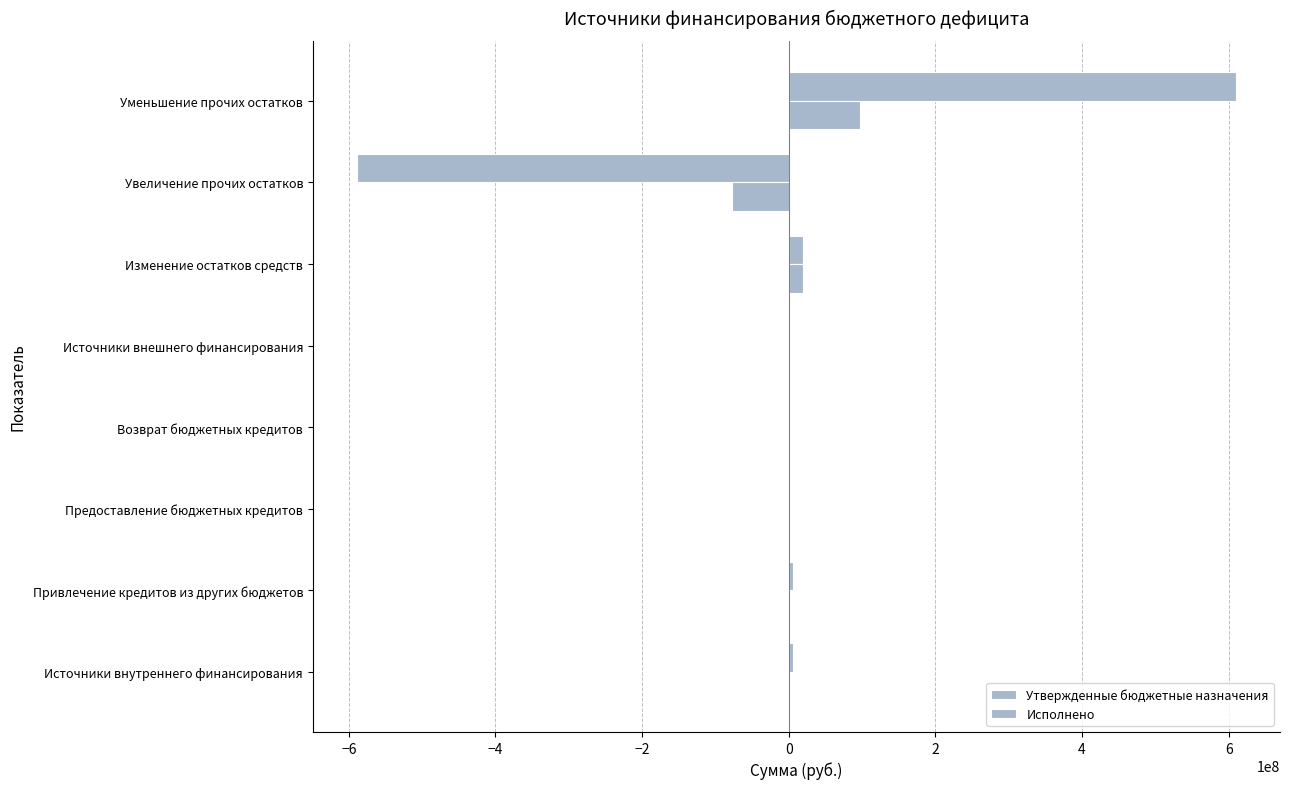

Count the number of data series in this chart.

2